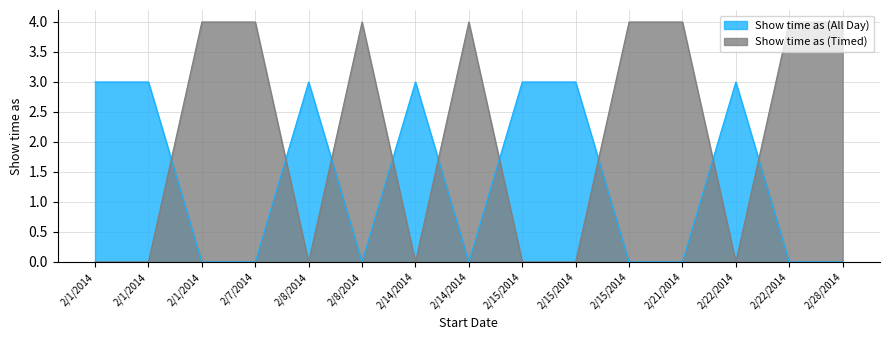

Where is the first local minimum for Show time as (Timed)?

2/8/2014